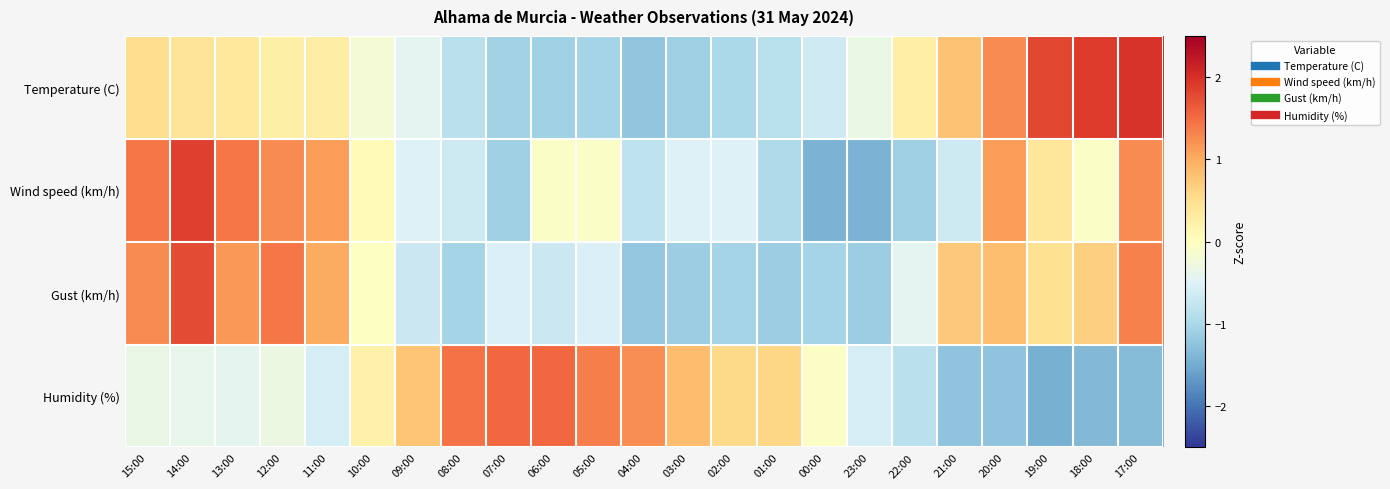

Rank the series at 03:00 from highest to lowest value.

Humidity (%), Wind speed (km/h), Temperature (C), Gust (km/h)